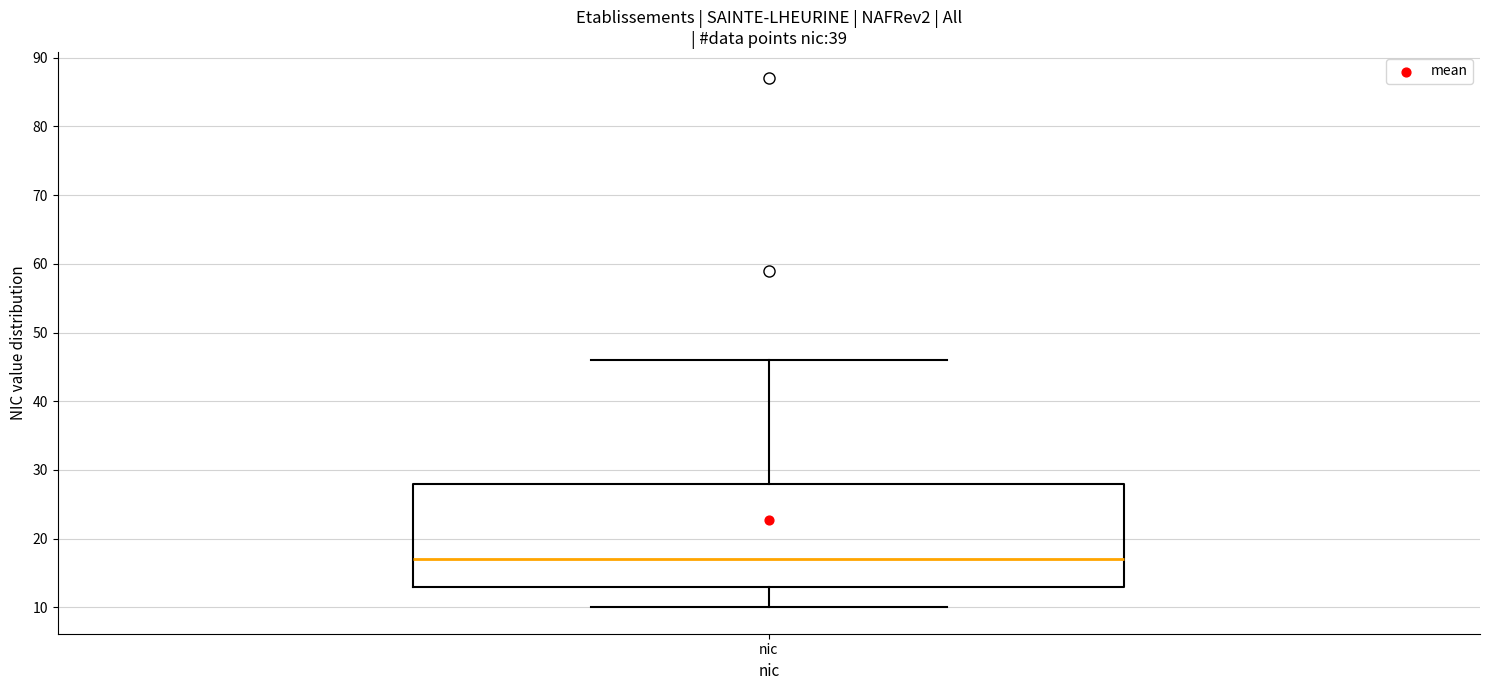

Read this box plot against the y-axis: the position of the median line, the range covered by the box, and the ends of both whiskers. The values are not printed on the chart, so give them approximately, as read against the axis.

median 17, box 13 to 28, whiskers 10 to 46